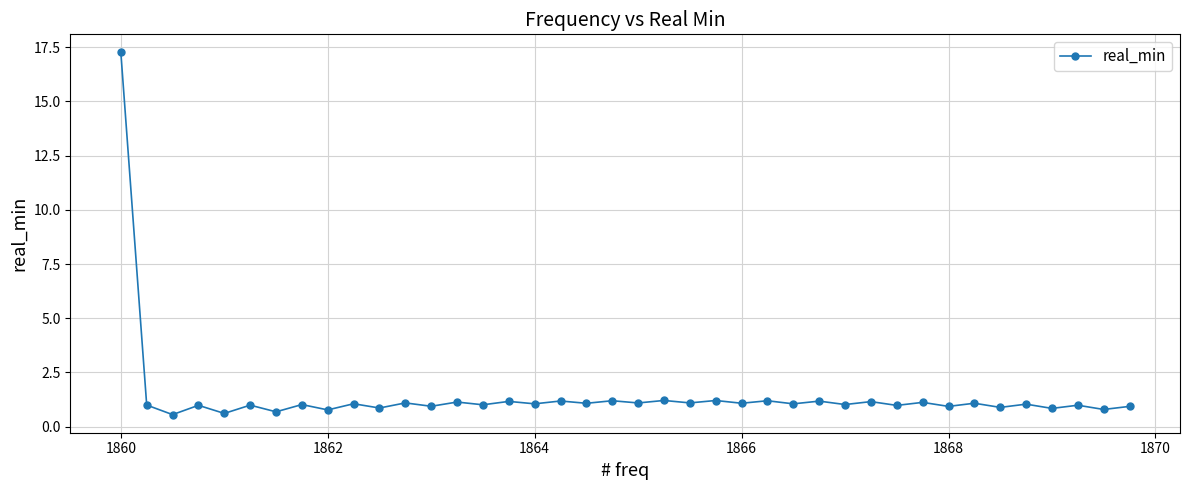

True or false: the data has more than 2 interior local peaks.

True